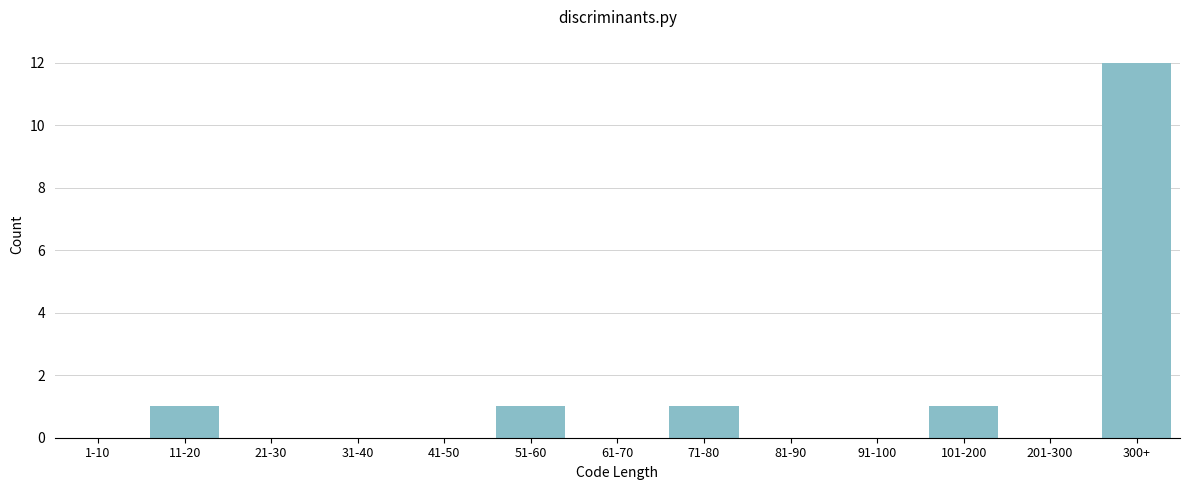

Reading right to left, extract all data points from this chart.

300+=12	201-300=0	101-200=1	91-100=0	81-90=0	71-80=1	61-70=0	51-60=1	41-50=0	31-40=0	21-30=0	11-20=1	1-10=0